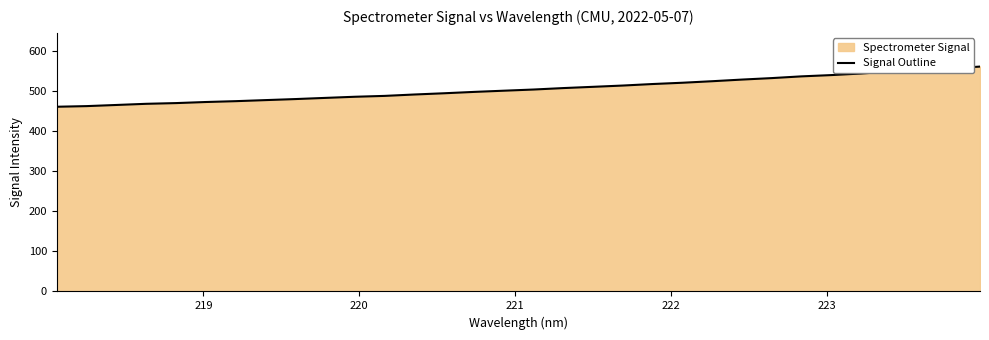

What is the maximum value shown in the chart?

560.5